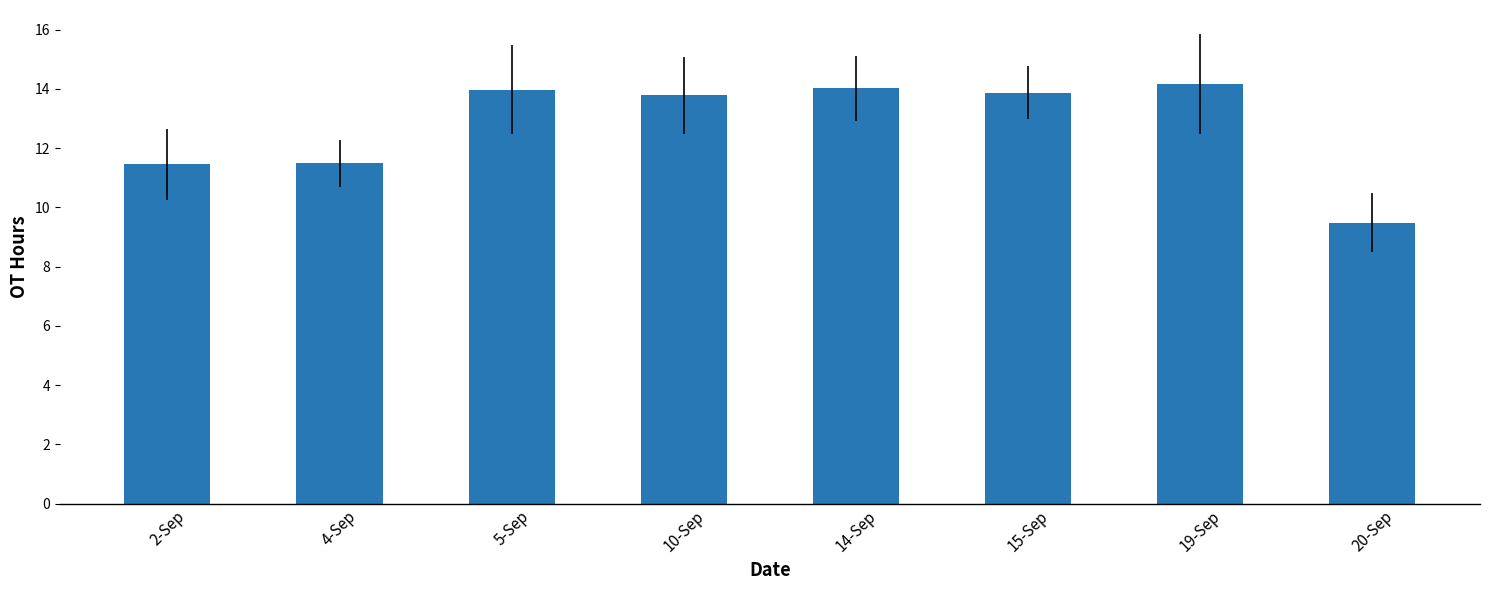

Does the chart contain any negative values?

No